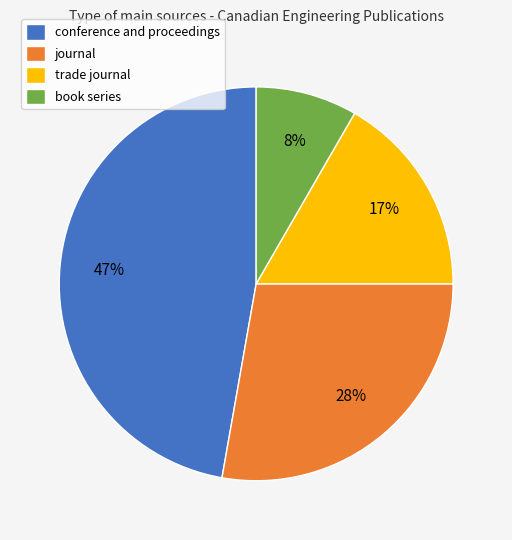

To the nearest percent, what is the difference between the trade journal and journal slice percentages?

11%